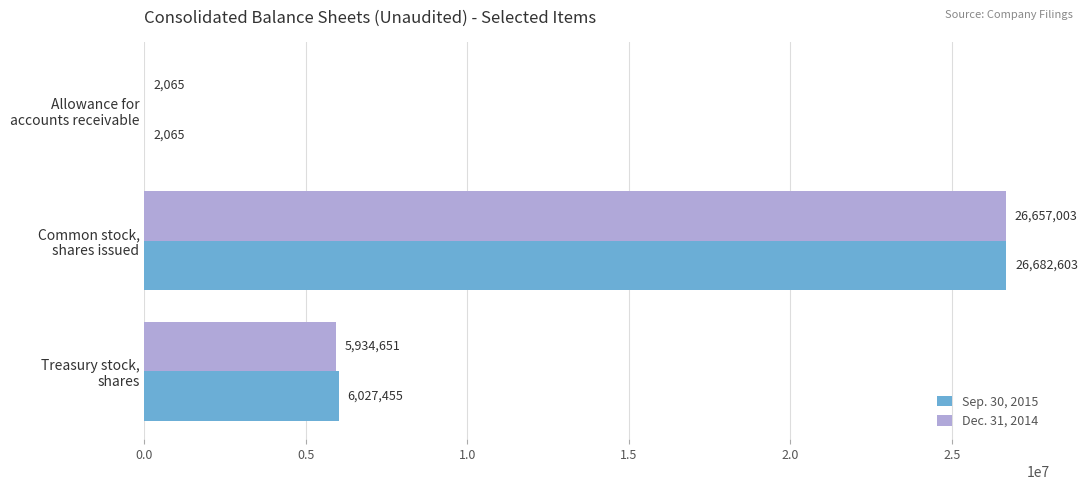

Which series has the largest total across all categories?

Sep. 30, 2015